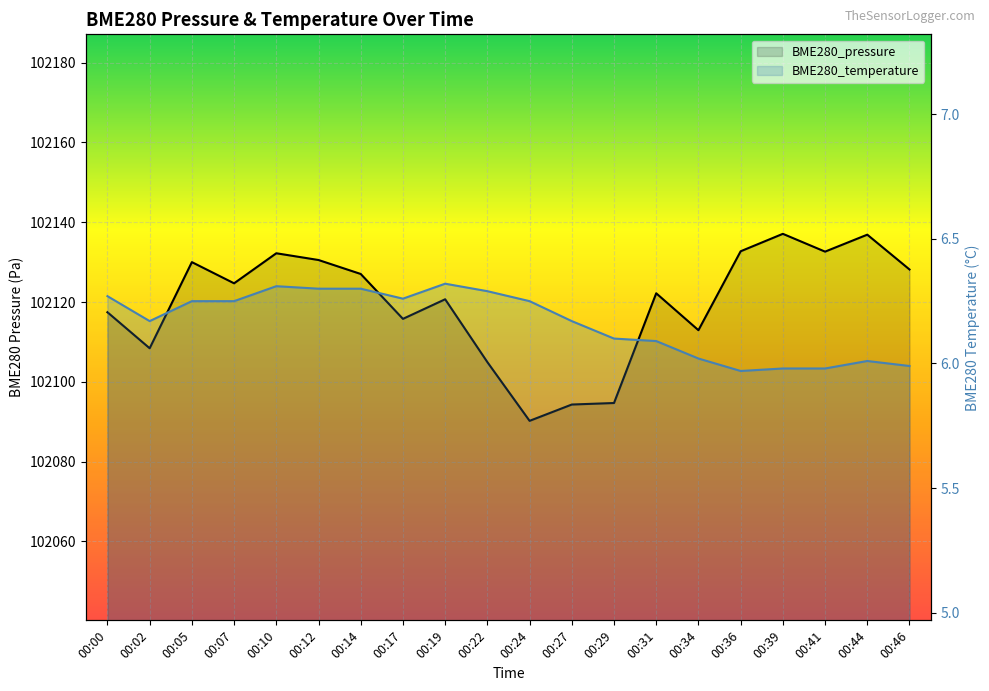

Which category has the lowest value in the BME280_temperature series?

00:36